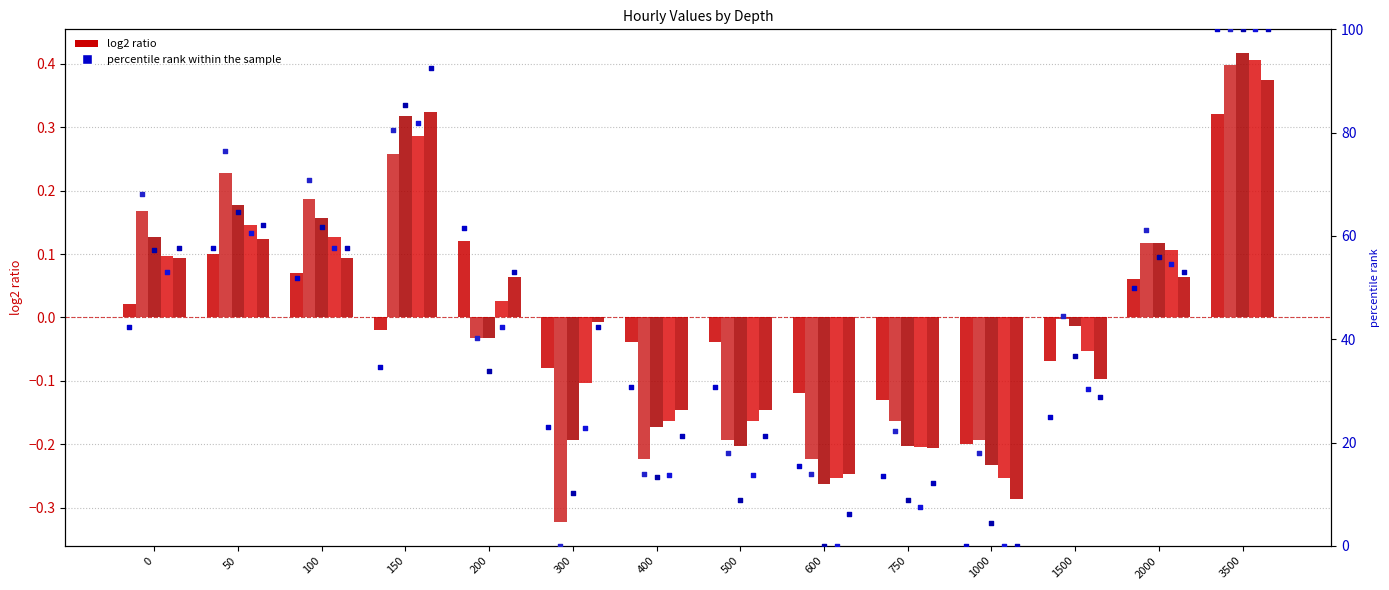

Is the value of 2018.01.24-01:00 at 150 greater than the value of 2018.01.24-06:00 at 2000?

No